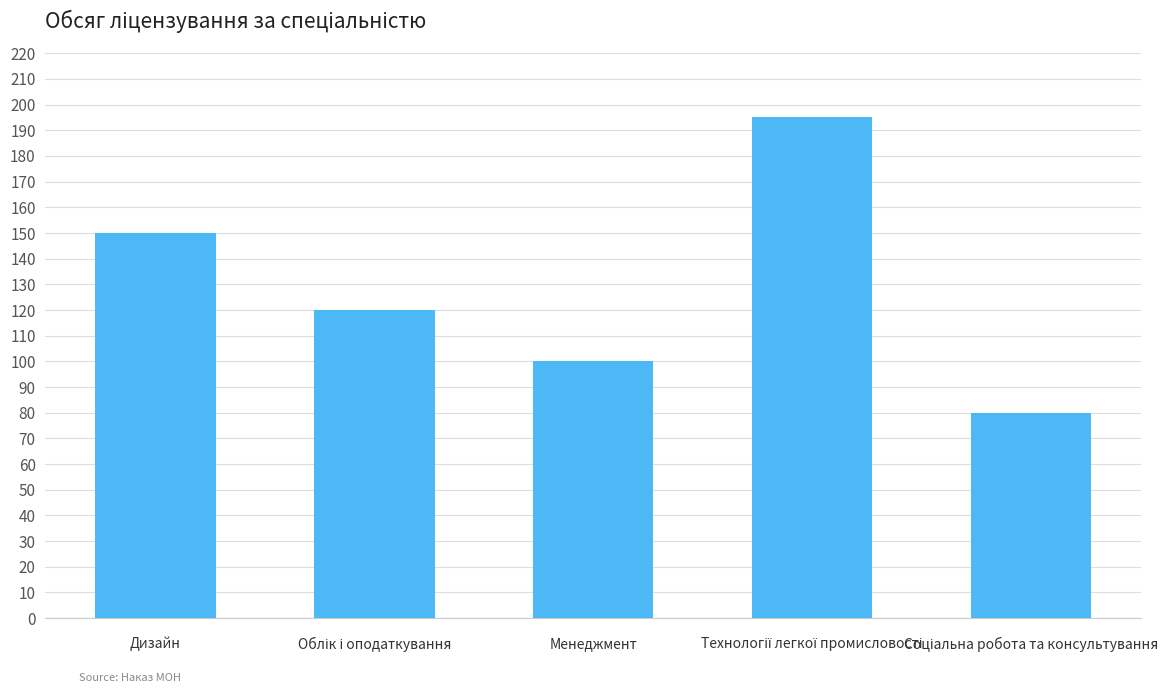

What is the value of the 5th bar from the left?

80